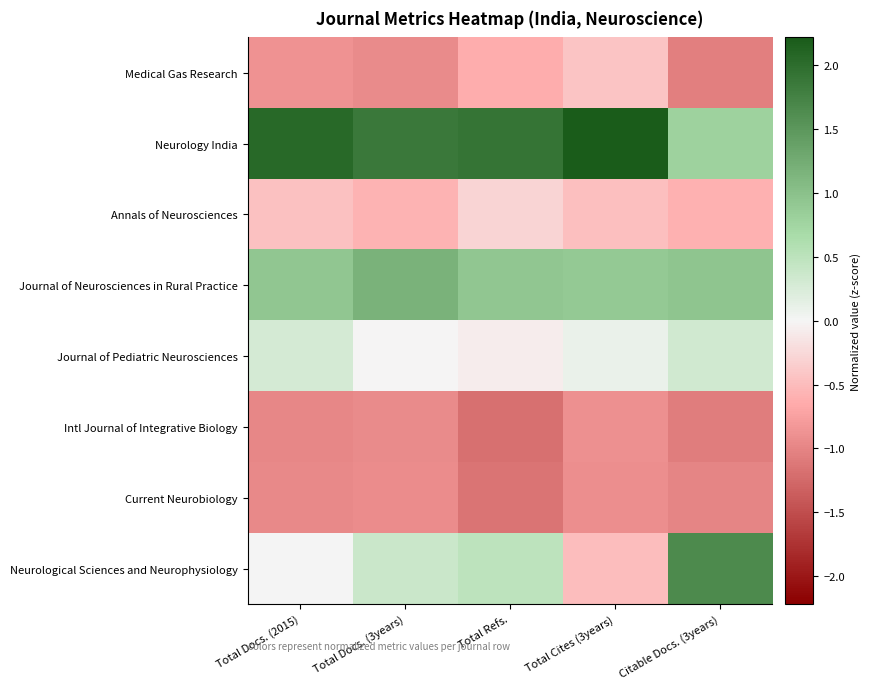

Reading right to left, extract all data points from this chart.

Medical Gas Research: Citable Docs. (3years)=-1.0	Total Cites (3years)=-0.4	Total Refs.=-0.6	Total Docs. (3years)=-0.9	Total Docs. (2015)=-0.9
Neurology India: Citable Docs. (3years)=0.8	Total Cites (3years)=2.2	Total Refs.=1.9	Total Docs. (3years)=1.9	Total Docs. (2015)=2.0
Annals of Neurosciences: Citable Docs. (3years)=-0.6	Total Cites (3years)=-0.5	Total Refs.=-0.3	Total Docs. (3years)=-0.6	Total Docs. (2015)=-0.5
Journal of Neurosciences in Rural Practice: Citable Docs. (3years)=1.0	Total Cites (3years)=0.9	Total Refs.=0.9	Total Docs. (3years)=1.2	Total Docs. (2015)=0.9
Journal of Pediatric Neurosciences: Citable Docs. (3years)=0.3	Total Cites (3years)=0.1	Total Refs.=-0.1	Total Docs. (3years)=-0.0	Total Docs. (2015)=0.3
Intl Journal of Integrative Biology: Citable Docs. (3years)=-1.1	Total Cites (3years)=-0.9	Total Refs.=-1.2	Total Docs. (3years)=-0.9	Total Docs. (2015)=-1.0
Current Neurobiology: Citable Docs. (3years)=-1.0	Total Cites (3years)=-0.9	Total Refs.=-1.1	Total Docs. (3years)=-0.9	Total Docs. (2015)=-1.0
Neurological Sciences and Neurophysiology: Citable Docs. (3years)=1.7	Total Cites (3years)=-0.5	Total Refs.=0.5	Total Docs. (3years)=0.4	Total Docs. (2015)=0.0